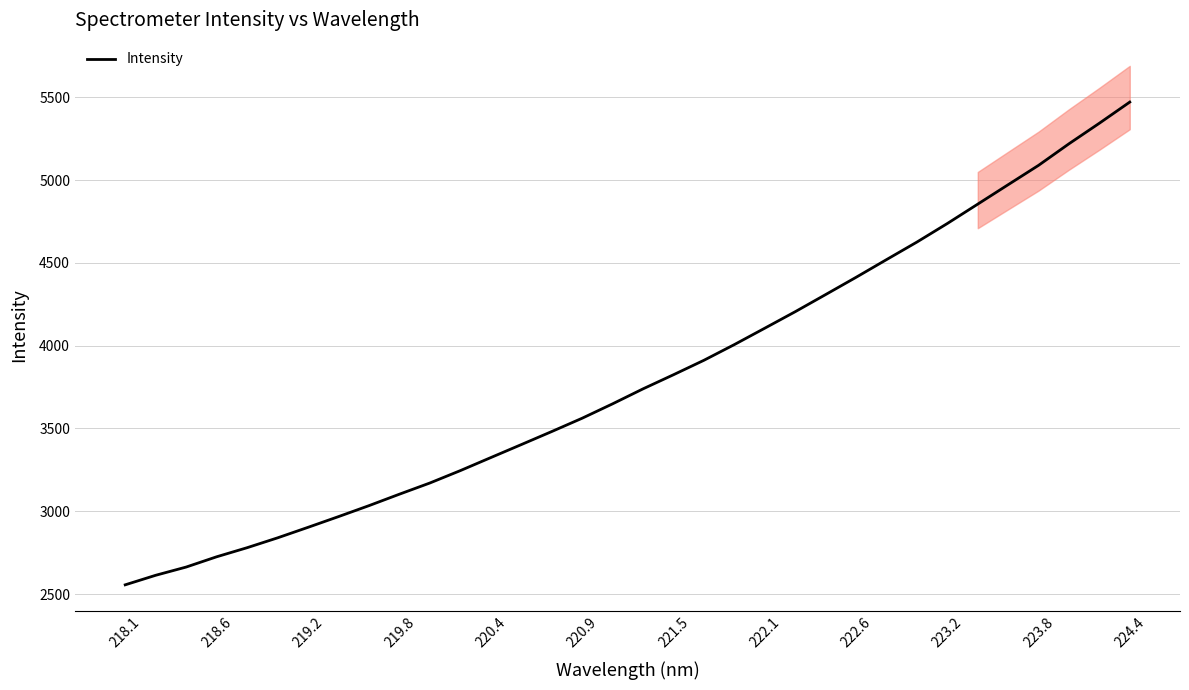

The chart shows a value of 2088.7 at 25. True or false?

False